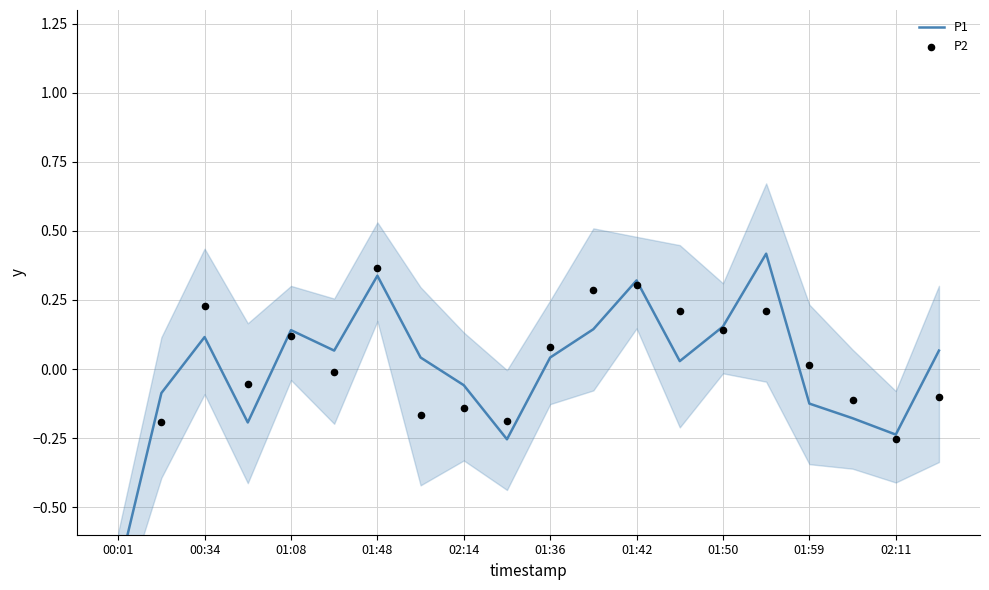

What is the total value across all series at 00:01?

-1.5